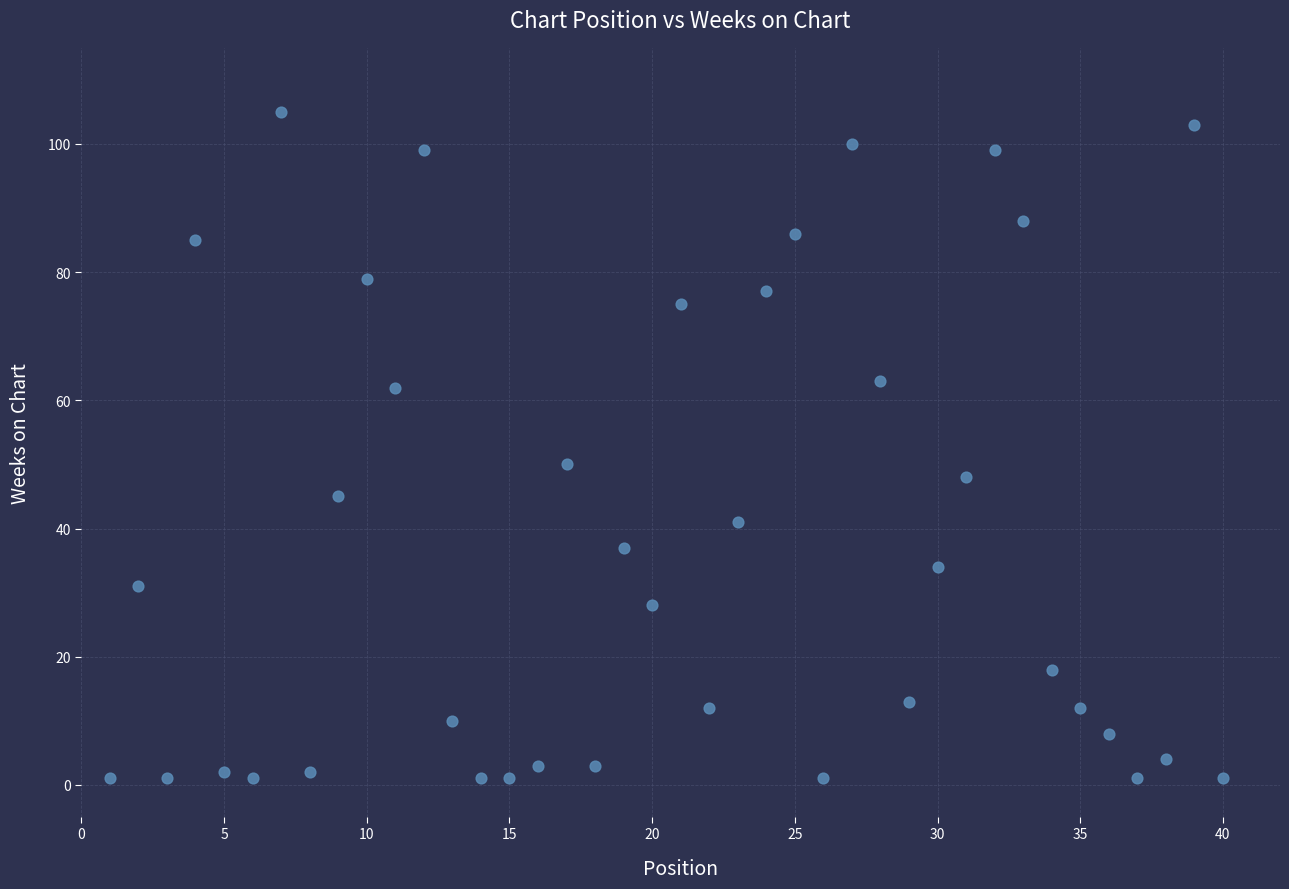

What Y value in the scatter plot is closest to 53?

50